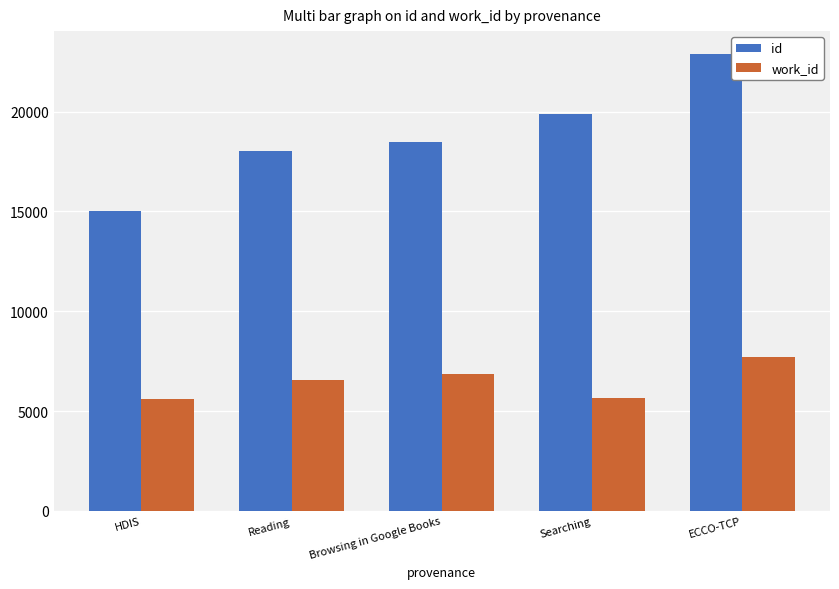

What is the difference between the work_id values at ECCO-TCP and HDIS?

2080.0